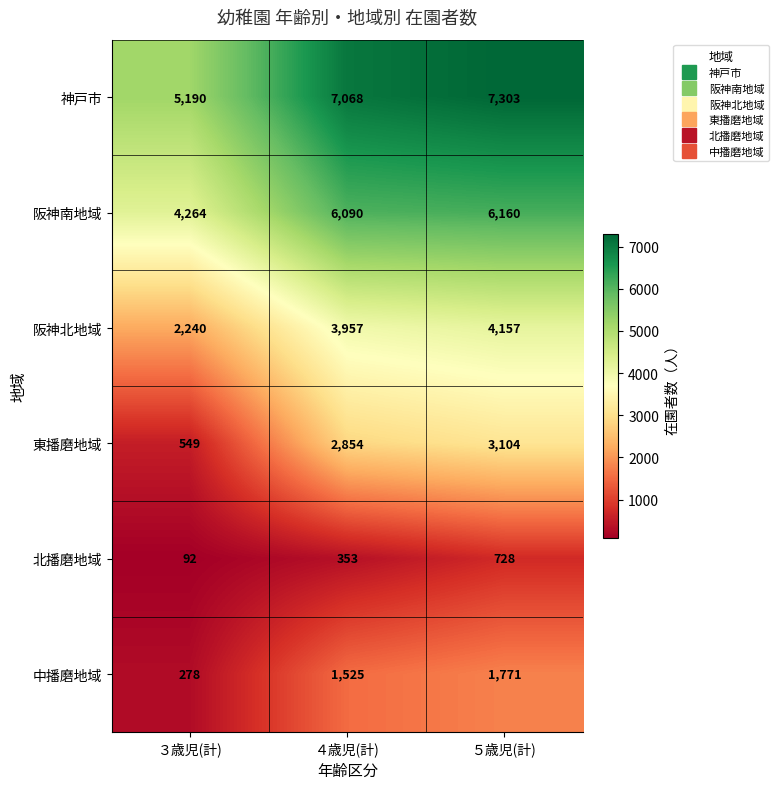

What is the total value across all series at ４歳児(計)?

21847